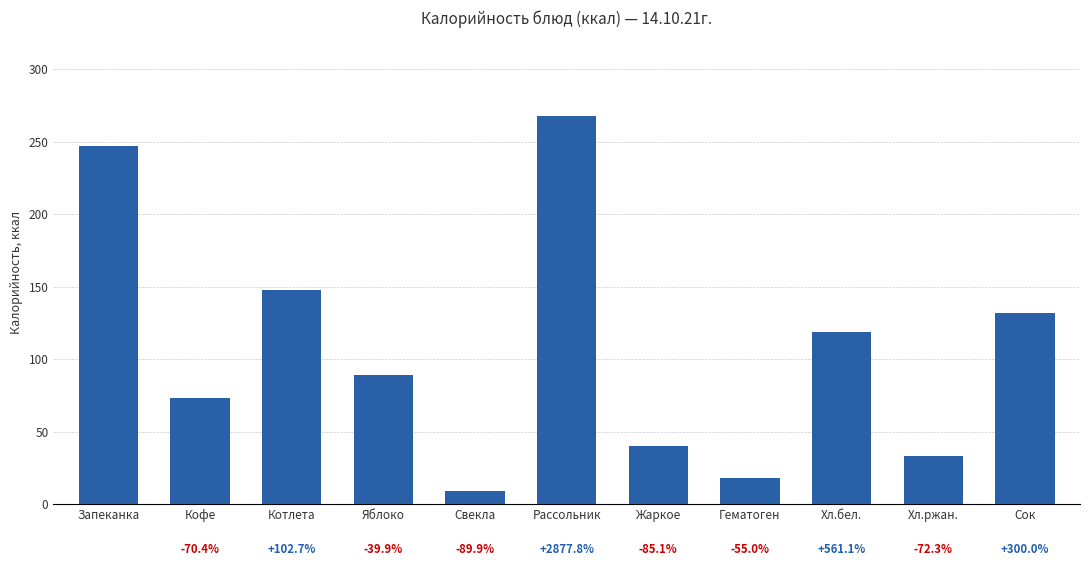

What is the value of the 10th bar from the left?

33